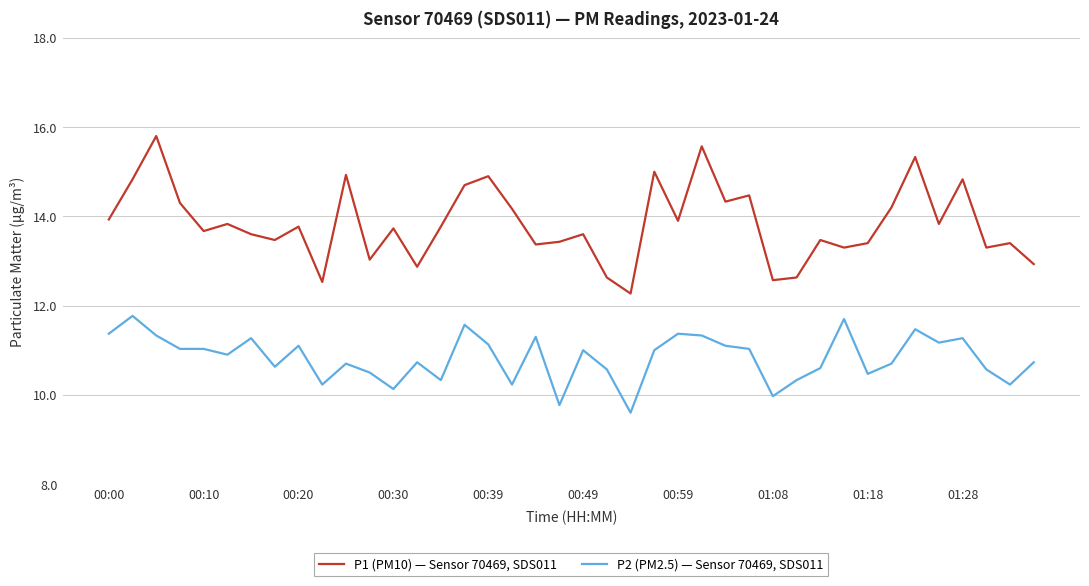

List the series in order of their peak value, lowest first.

P2 (PM2.5) — Sensor 70469, SDS011, P1 (PM10) — Sensor 70469, SDS011